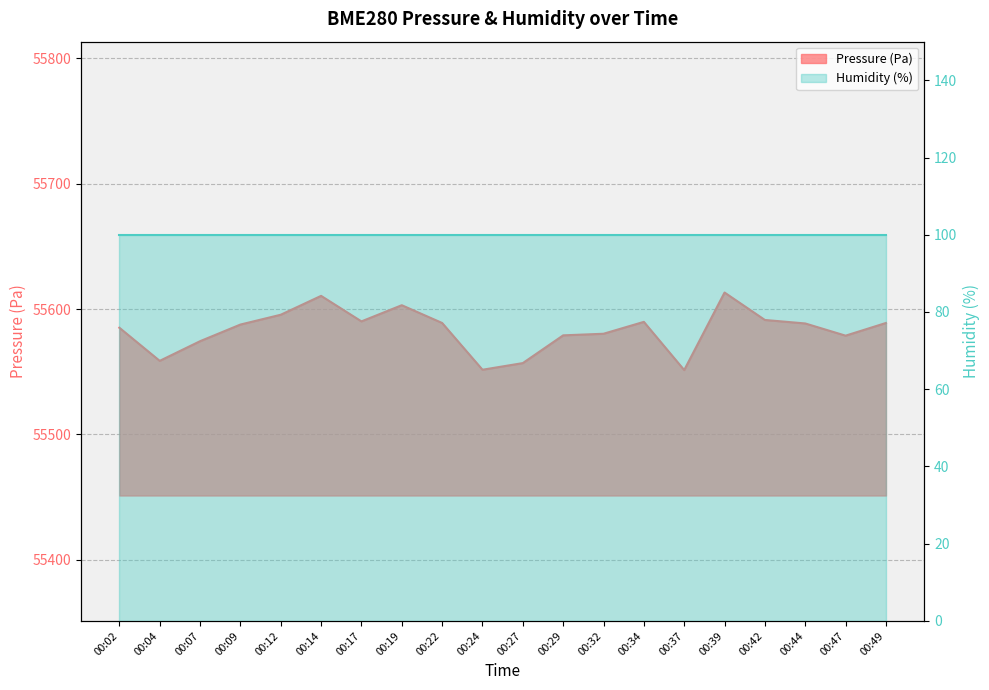

What is the ratio of the value at 00:22 to the value at 00:04?

1.0